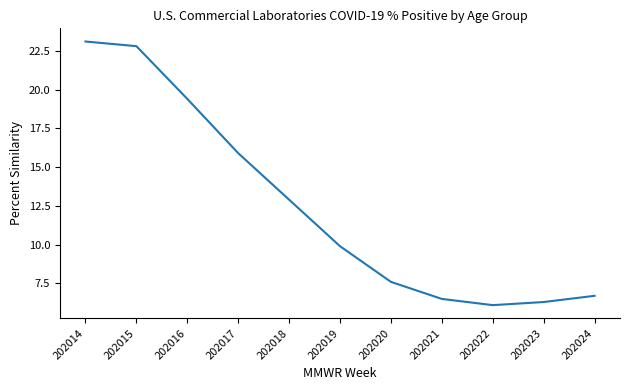

Rank the categories by value from highest to lowest.

202014, 202015, 202016, 202017, 202018, 202019, 202020, 202024, 202021, 202023, 202022